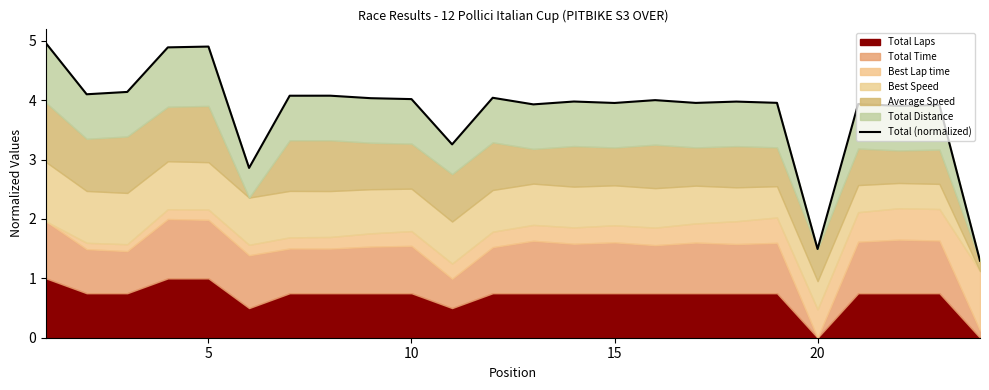

How many lines are shown in the chart?

1